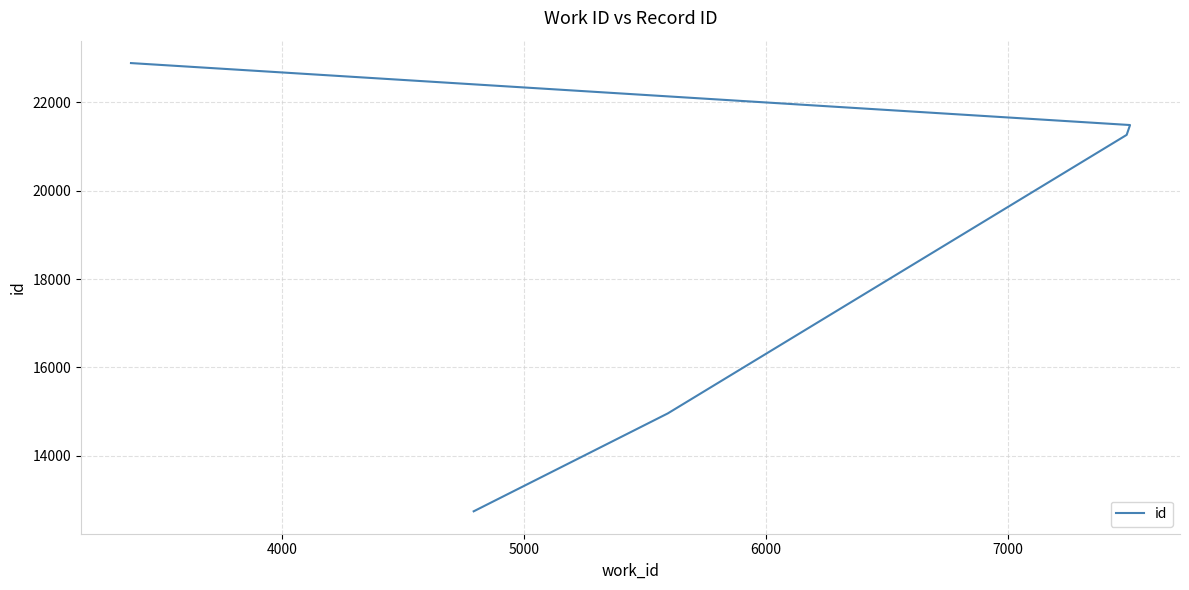

How many values exceed 21264?

2